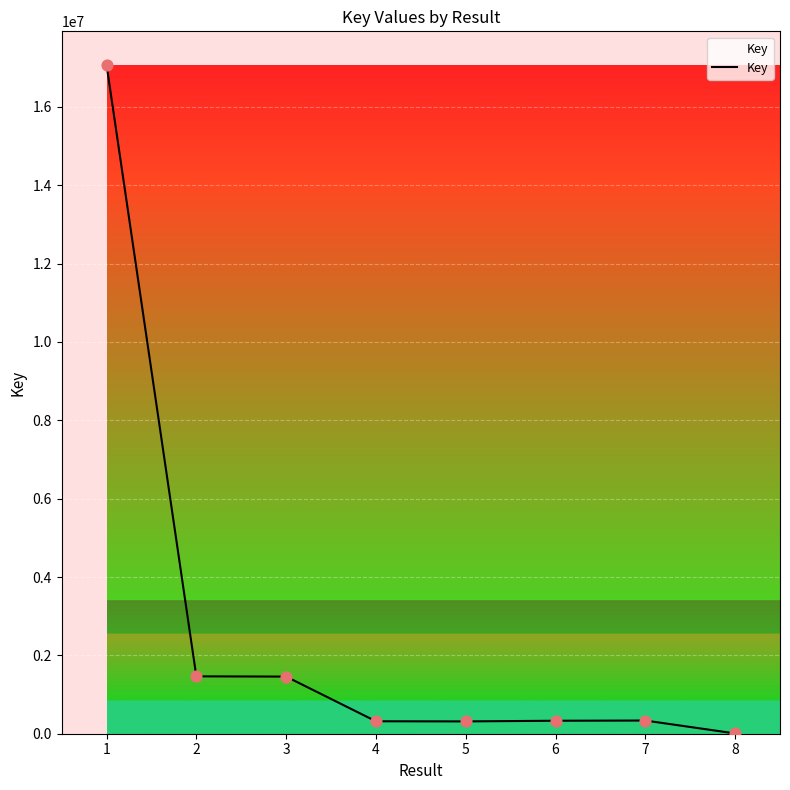

What is the sum of all values?

21304585